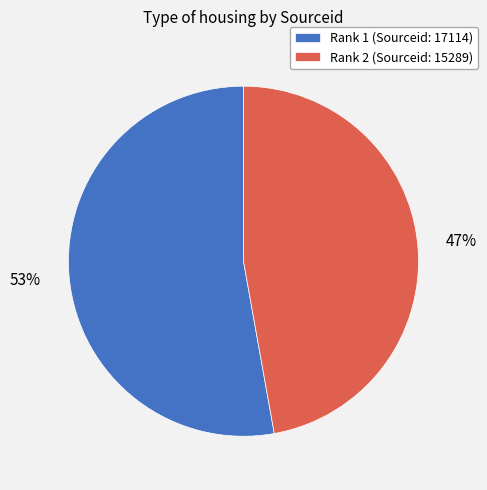

To the nearest percent, what percentage of the pie is Rank 2 (Sourceid: 15289)?

47%